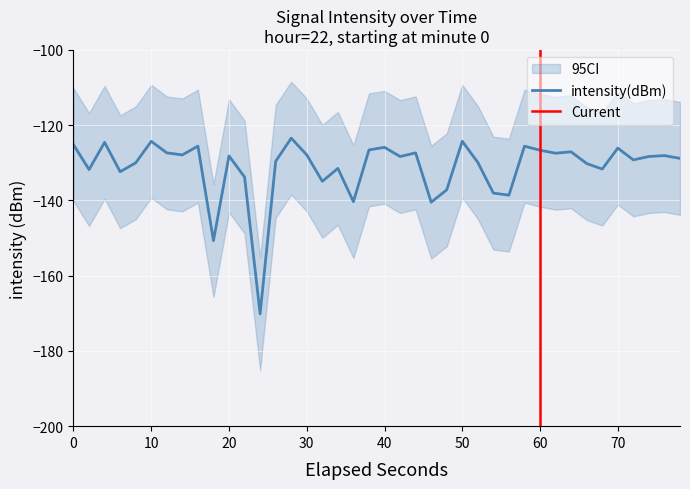

What is the lowest value of the intensity(dBm) series?

-170.1